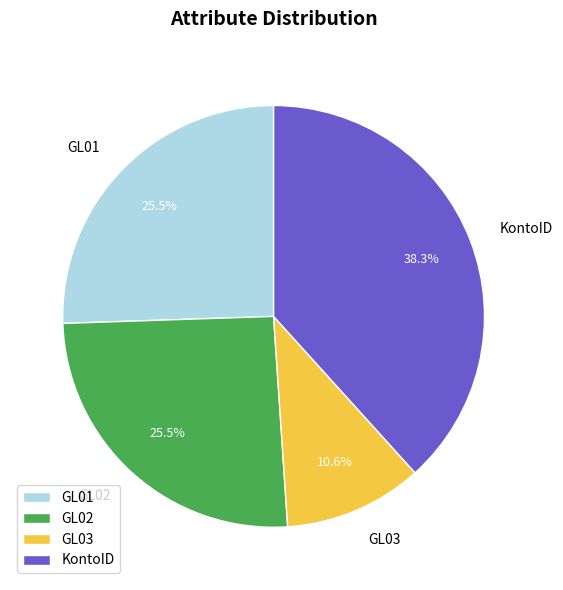

Is there any slice that represents more than half of the pie?

No